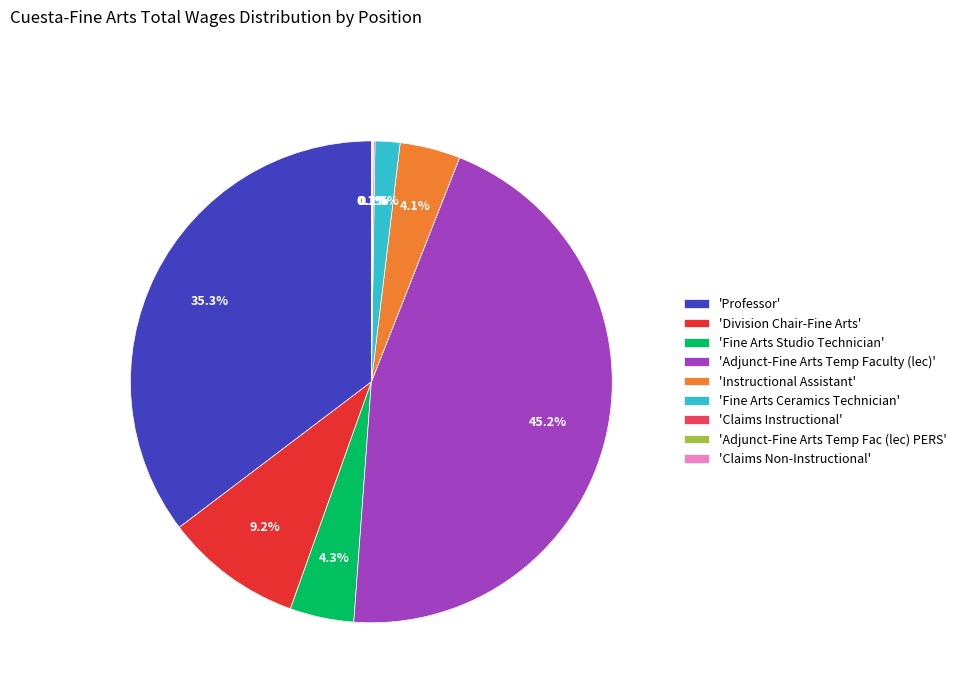

Which slice is the largest?

'Adjunct-Fine Arts Temp Faculty (lec)'